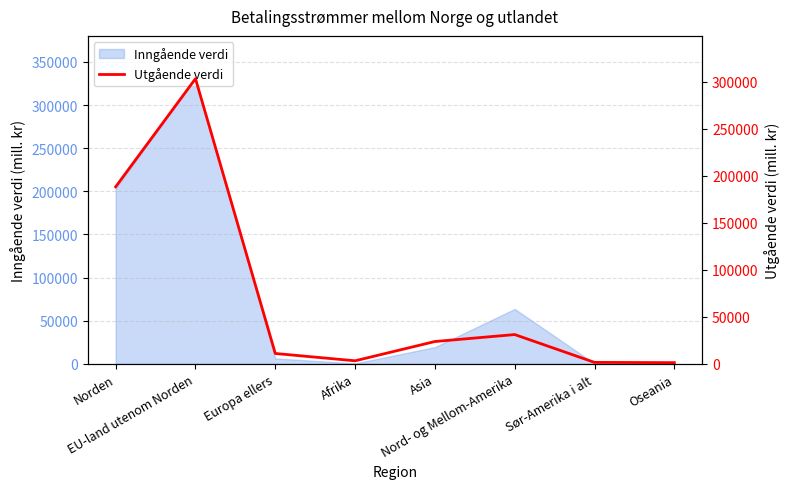

What is the approximate value at Afrika?

3311